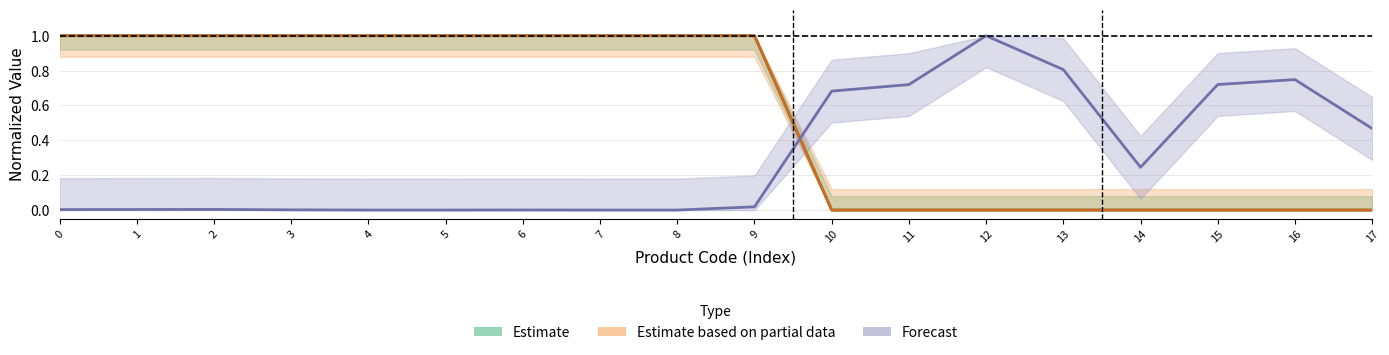

True or false: Доп. ціна has a value of 0.4 at 14.

False